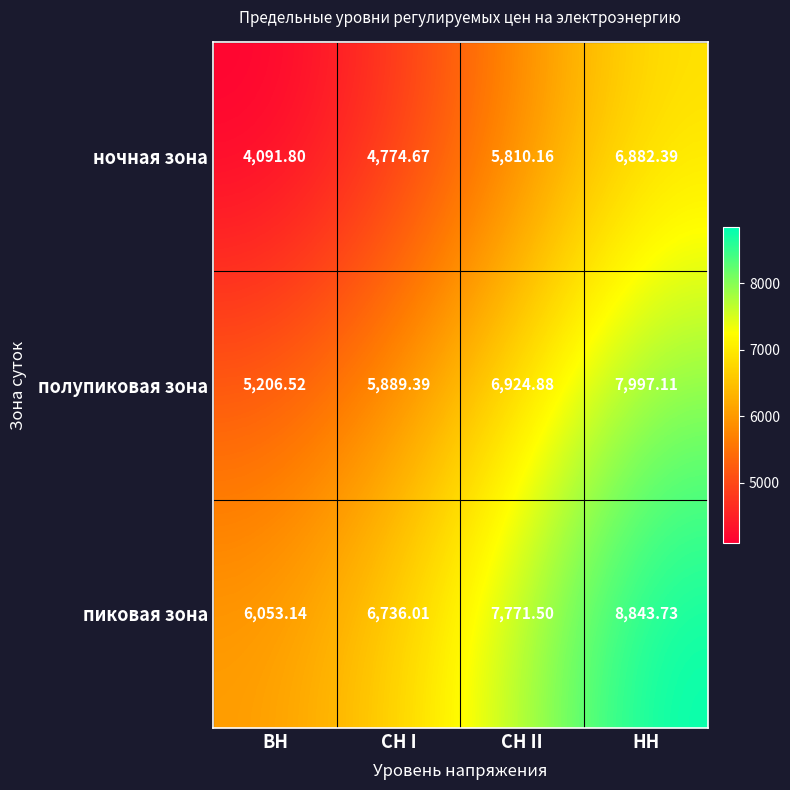

At which category does the chart reach its minimum across all series?

ВН